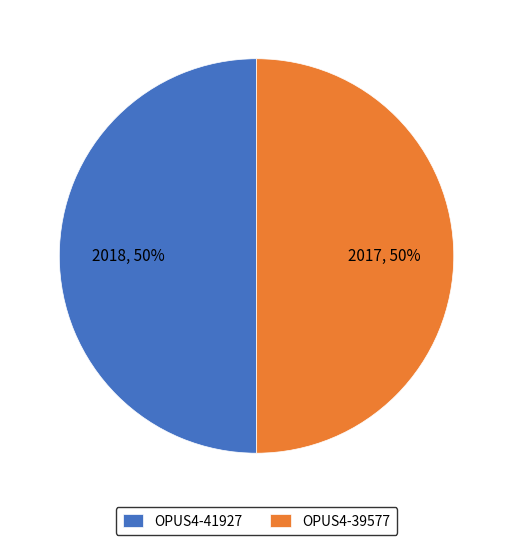

Approximately how many times larger is the value at OPUS4-39577 compared to OPUS4-41927?

1.0